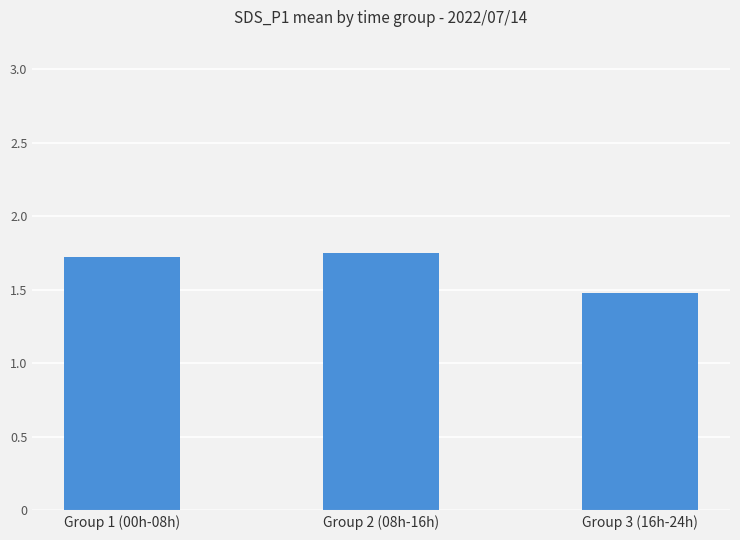

List the labels in order of value, largest first.

Group 2 (08h-16h), Group 1 (00h-08h), Group 3 (16h-24h)